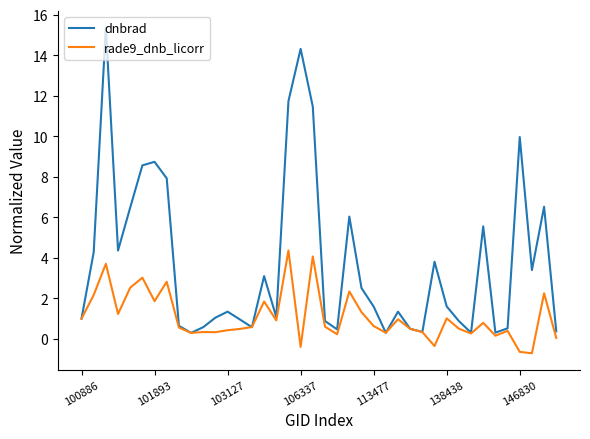

What is the greatest value displayed?

15.4